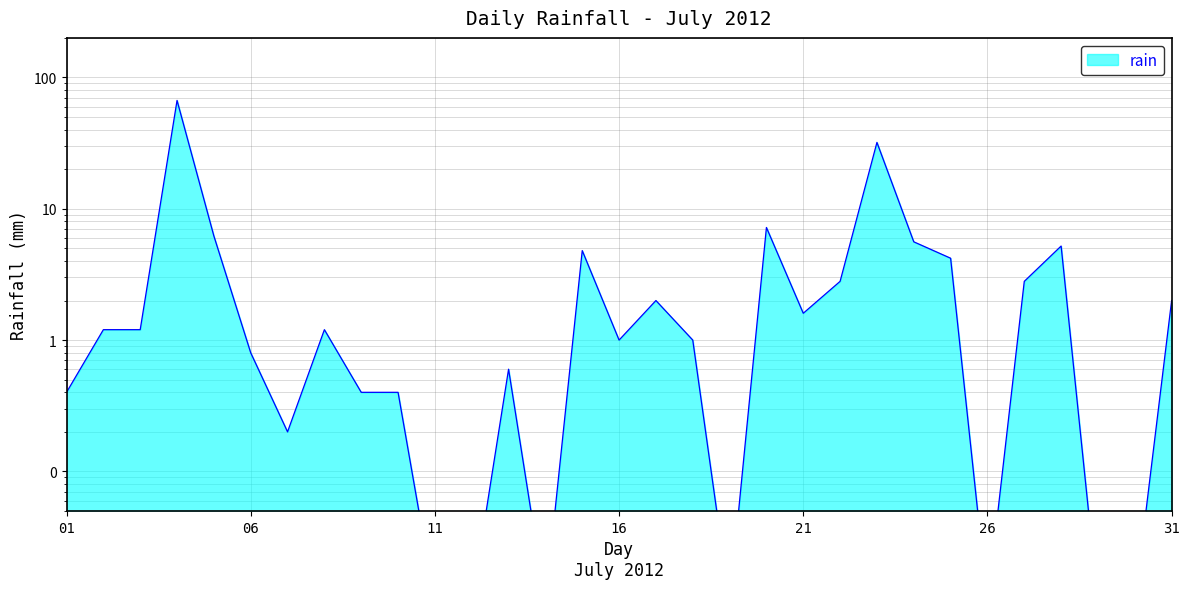

What is the difference between the values at 2012-07-20 and 2012-07-26?

7.2